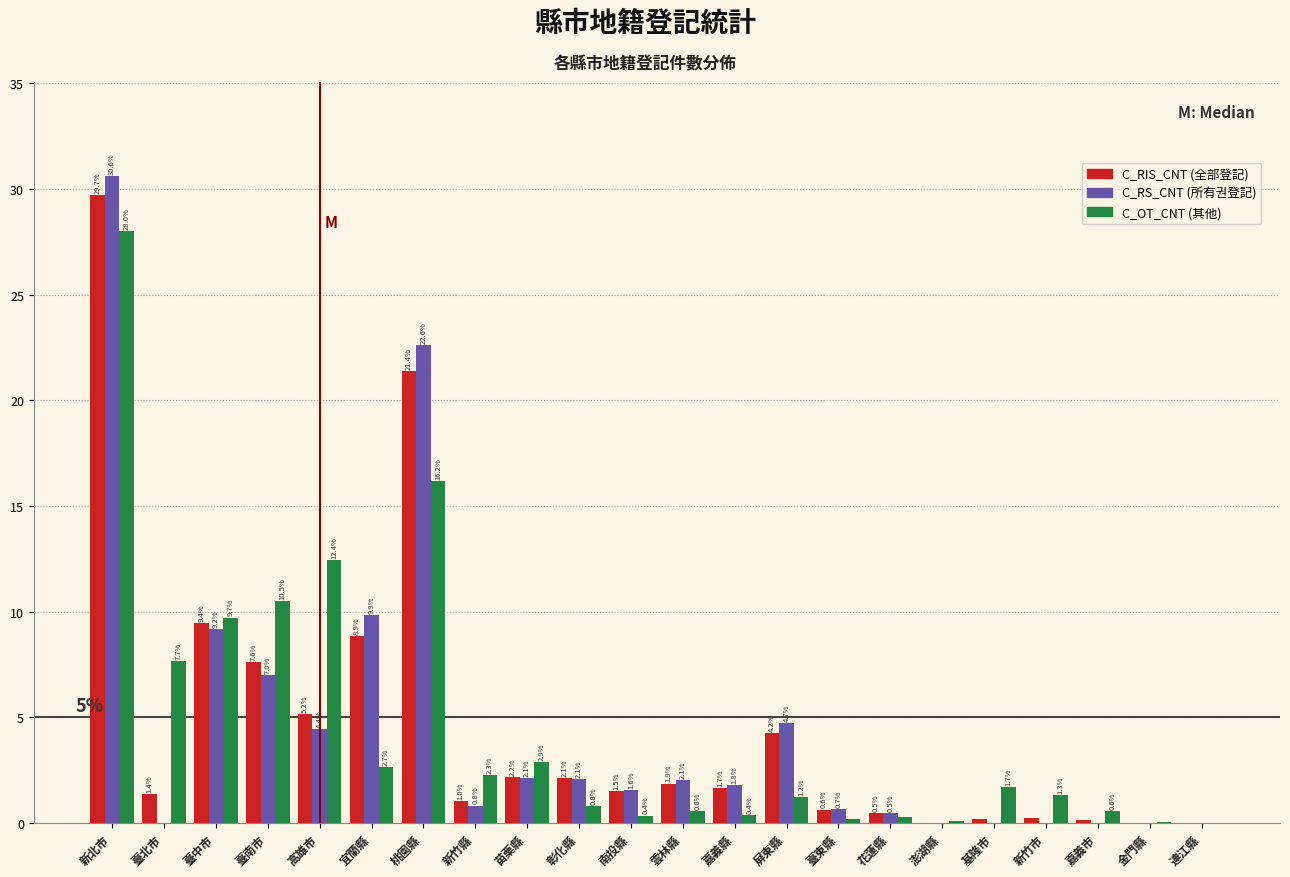

At which category is the sum across all series the highest?

新北市